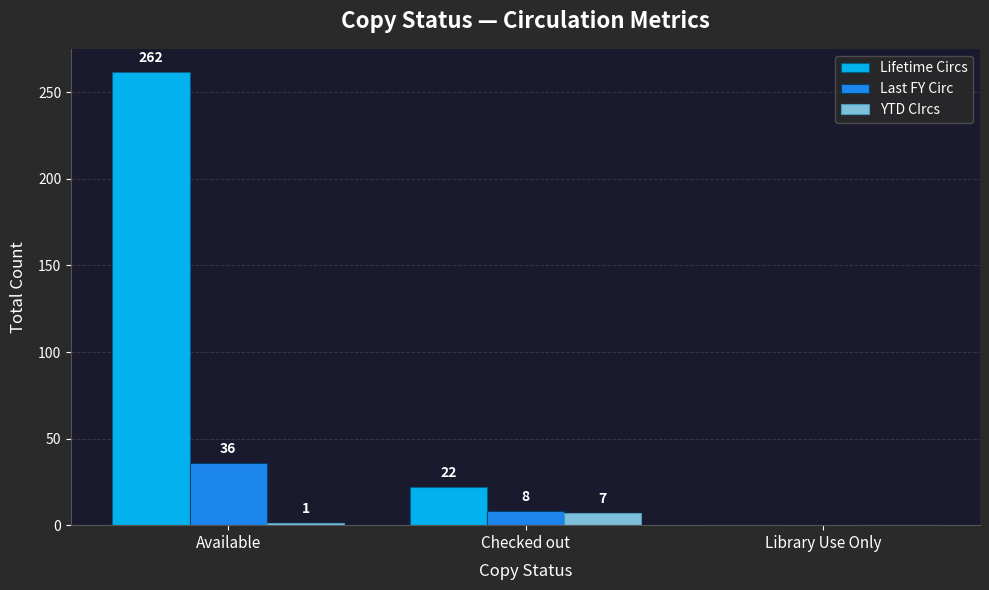

The YTD CIrcs series shows 0 at Library Use Only. True or false?

True